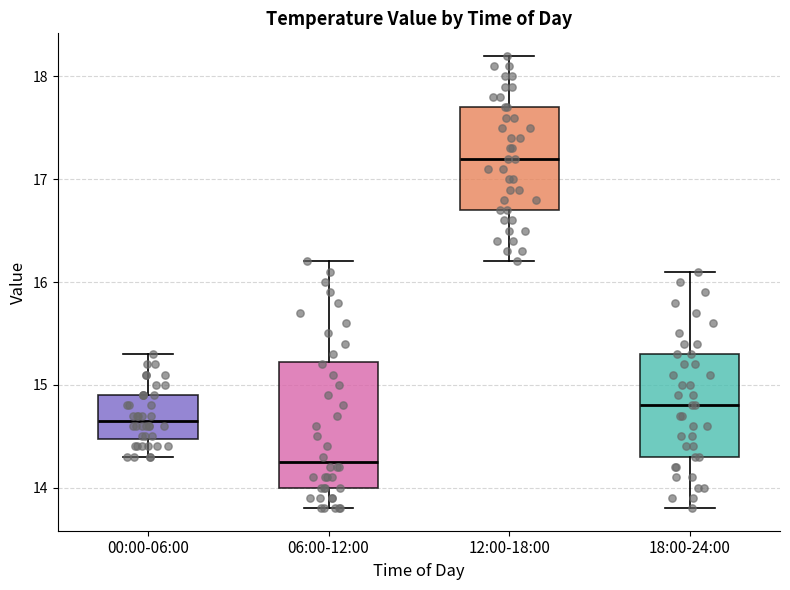

Which box's median line is the highest?

12:00-18:00